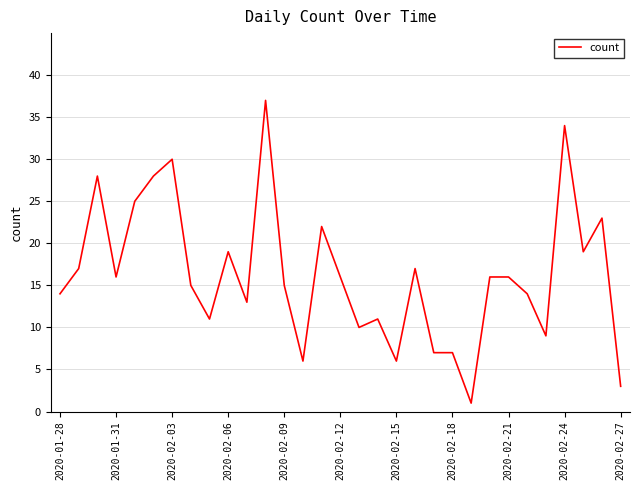

What is the difference between the maximum and minimum values?

36